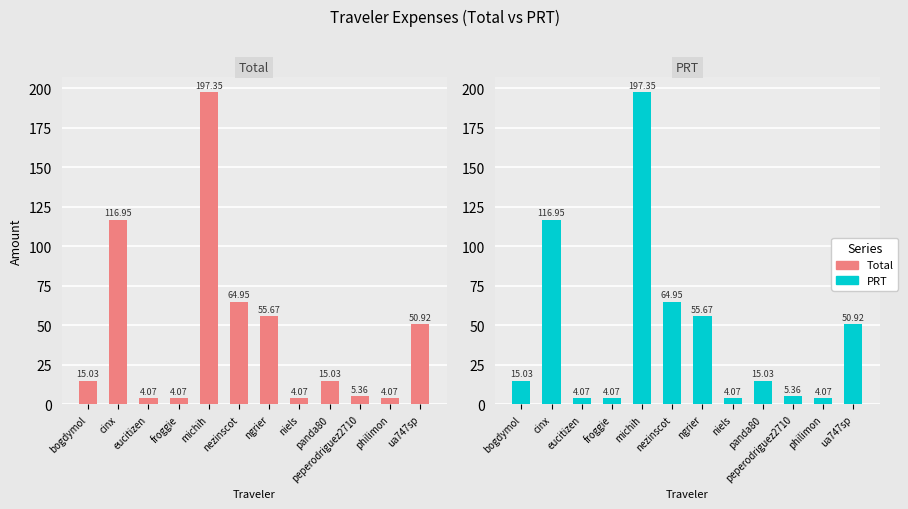

At which label is Total closest to 100?

cinx